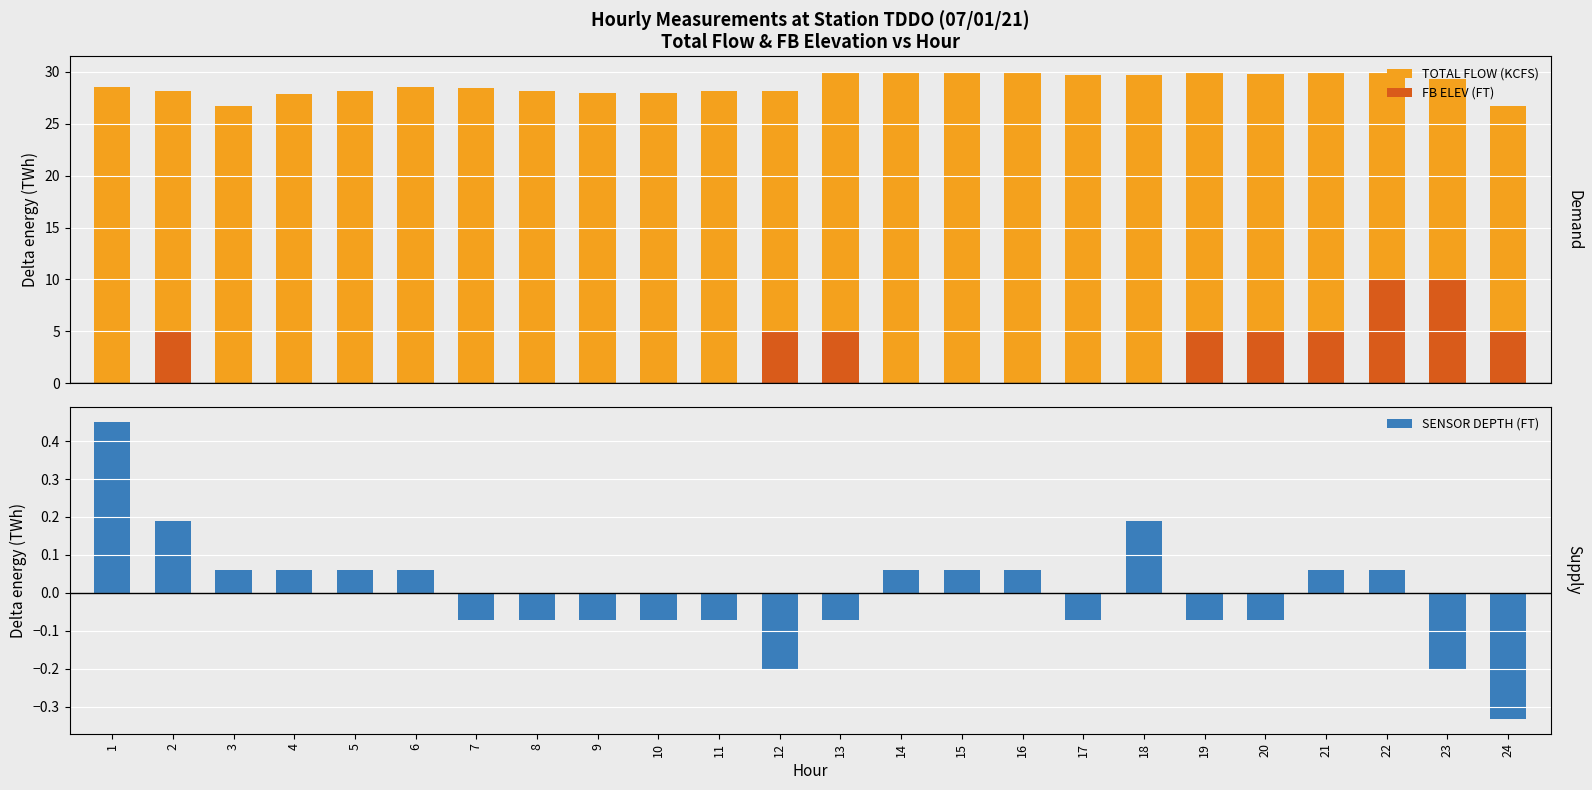

Rank the categories by SENSOR DEPTH (FT) value from lowest to highest.

24, 12, 23, 7, 8, 9, 10, 11, 13, 17, 19, 20, 3, 4, 5, 6, 14, 15, 16, 21, 22, 2, 18, 1